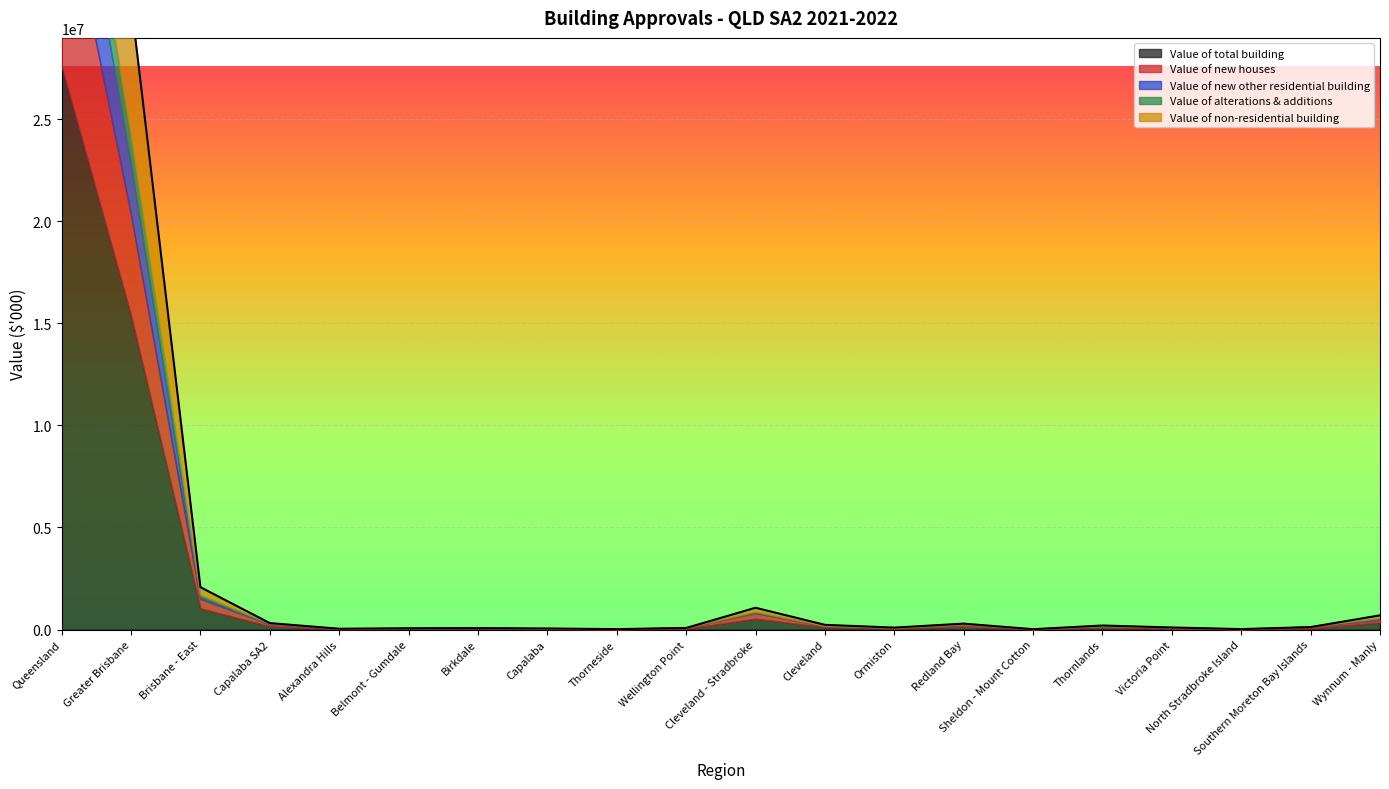

How many values in the Value of new other residential building series exceed 2318?

10